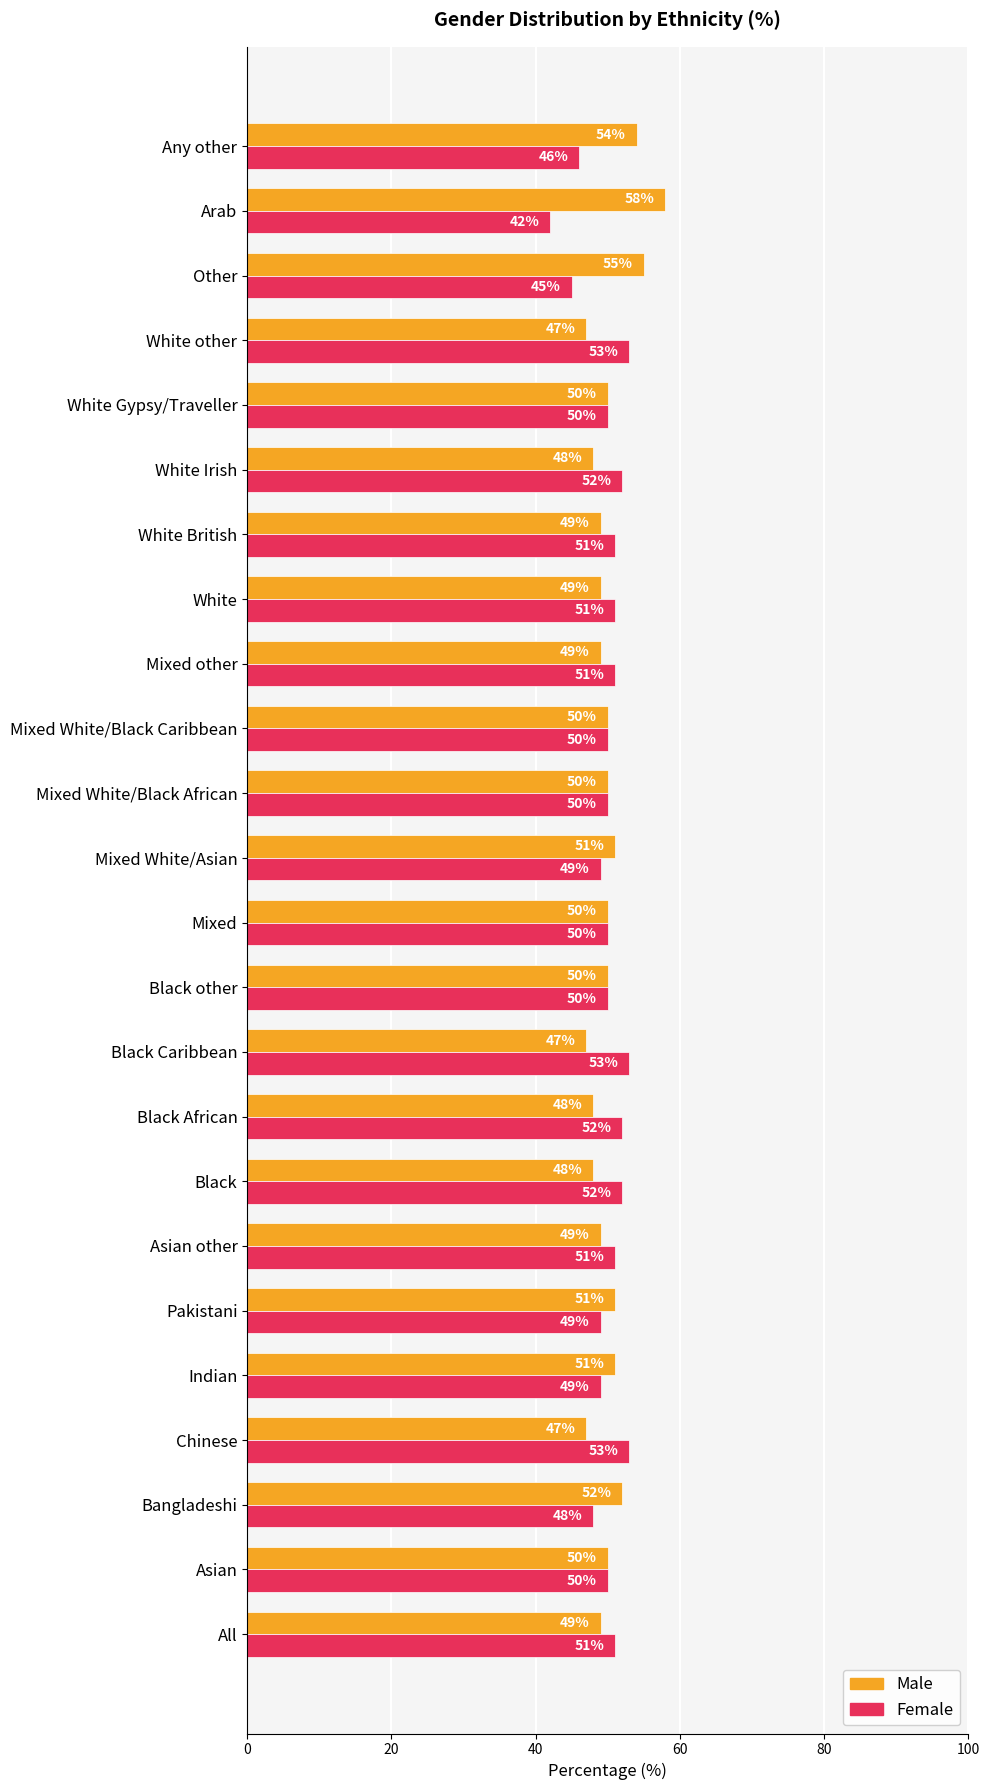

What are all the series names shown in the legend?

Male, Female